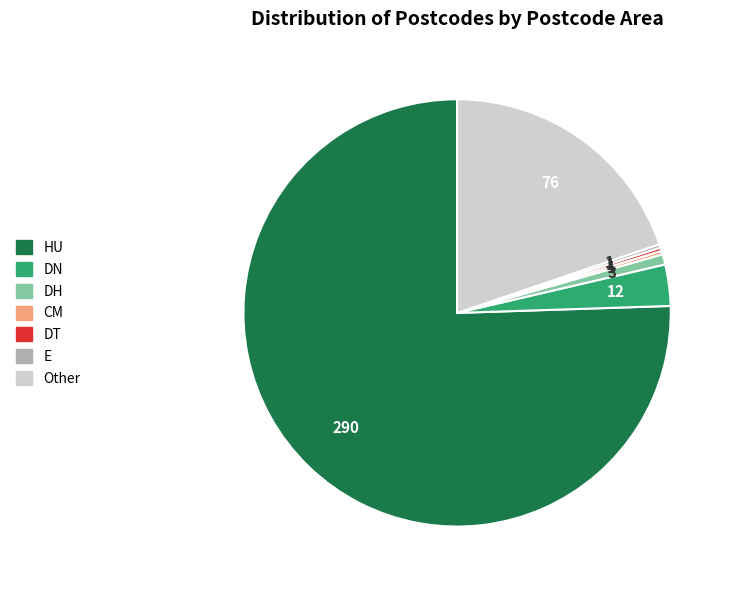

What is the largest slice in the pie chart?

HU